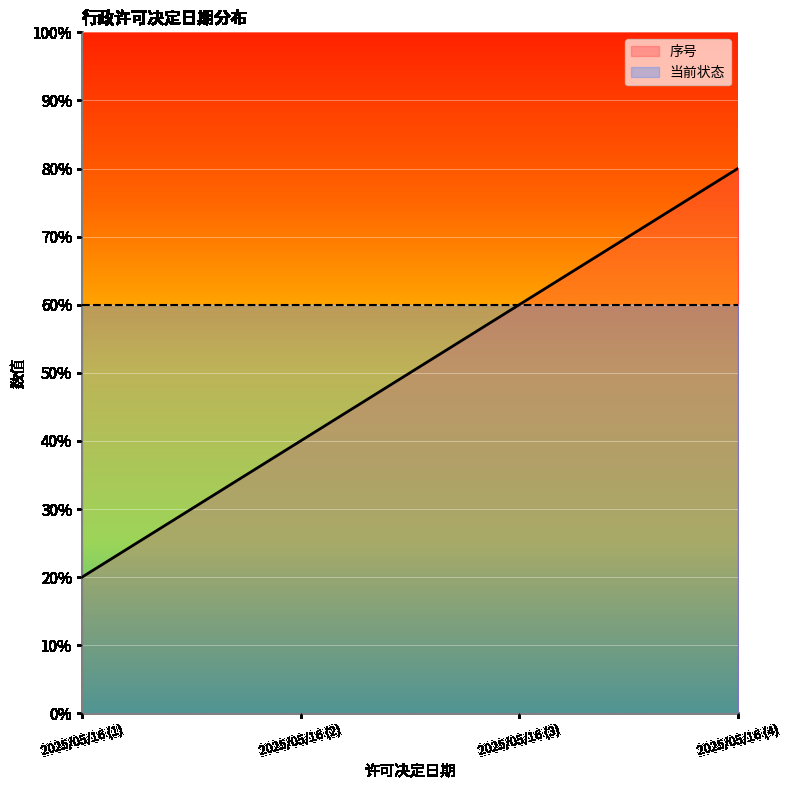

At which category does the chart reach its peak across all series?

2025/05/16 (4)